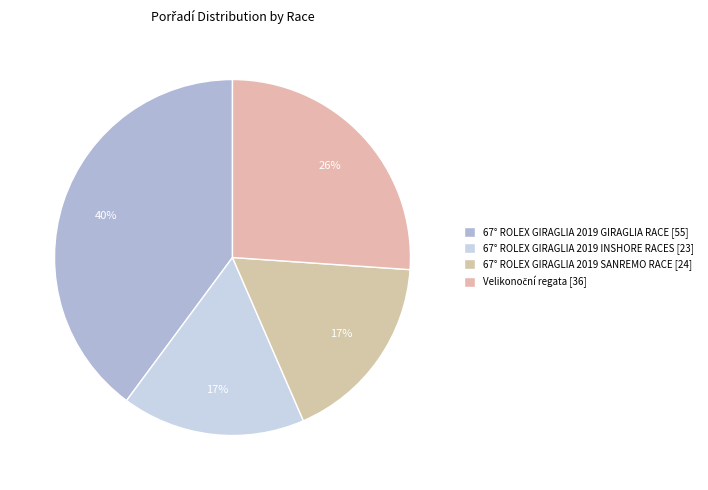

Do 67° ROLEX GIRAGLIA 2019 INSHORE RACES and Velikonoční regata together represent more than half of the pie?

No